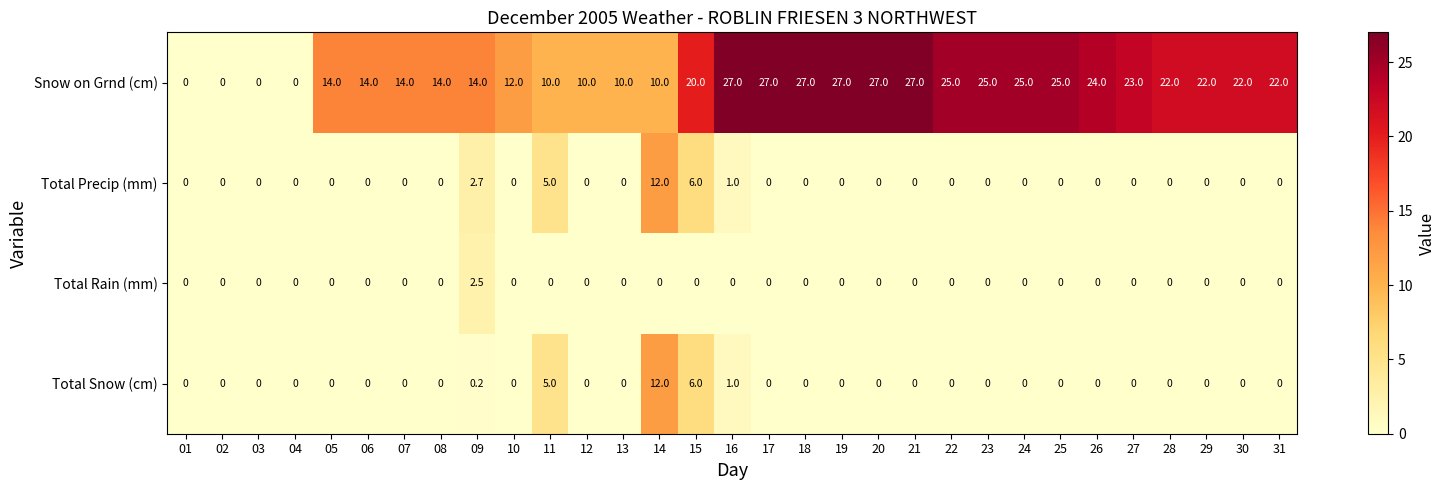

What is the maximum value shown in the chart?

27.0